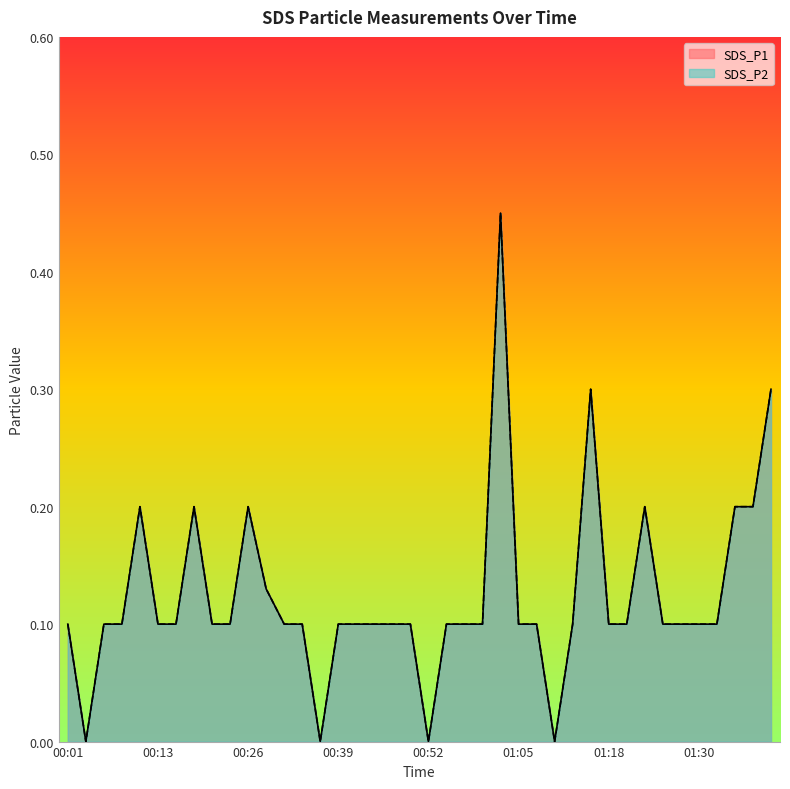

At which label is SDS_P2 closest to 0?

00:03